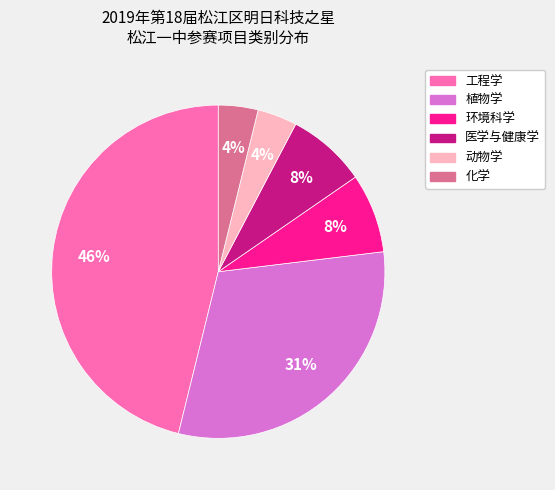

Combined, do 环境科学 and 医学与健康学 account for over 50%?

No